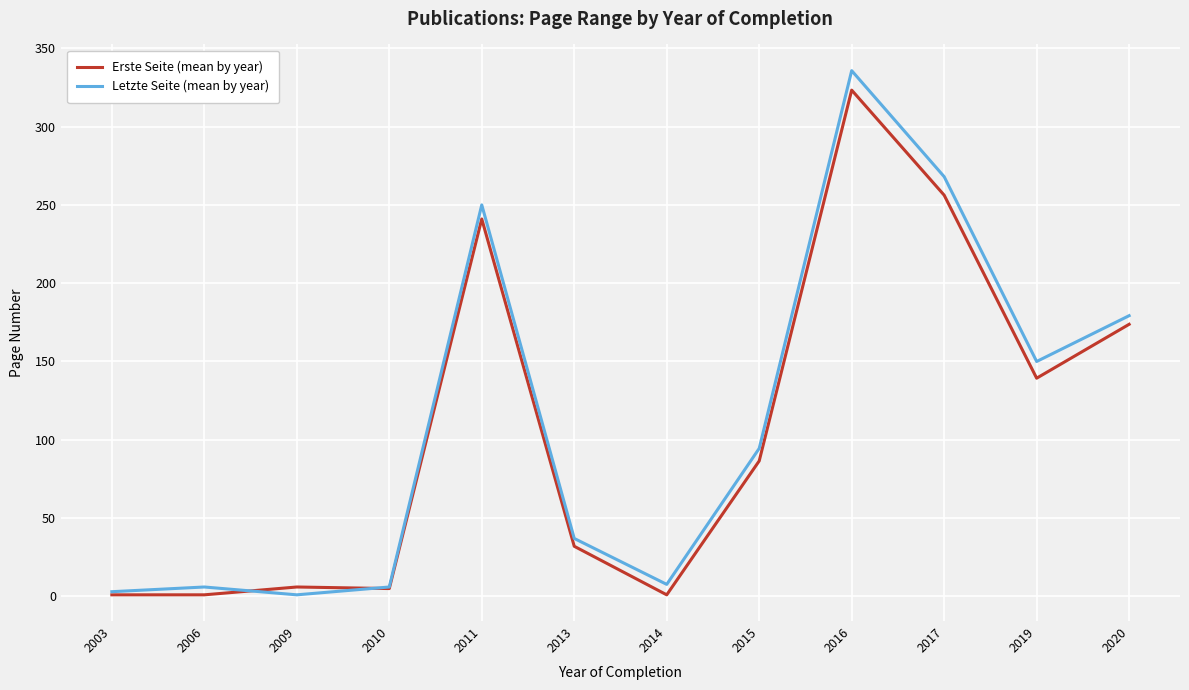

What is the spread (max minus min) of values at 2016?

12.4